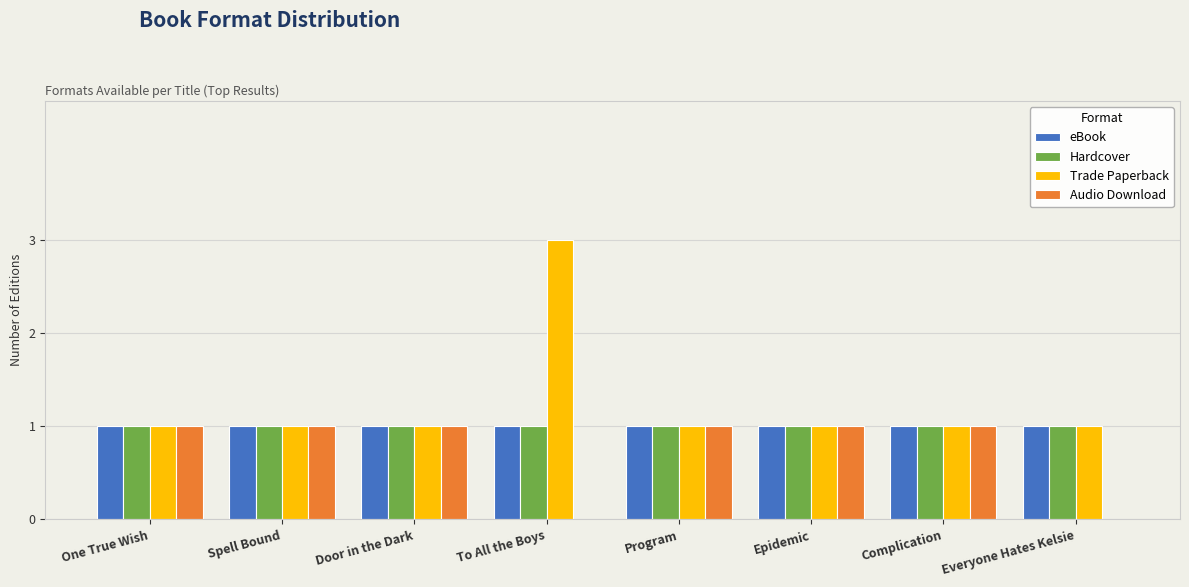

Reading left to right, transcribe all the data shown in this chart.

eBook: One True Wish=1	Spell Bound=1	Door in the Dark=1	To All the Boys=1	Program=1	Epidemic=1	Complication=1	Everyone Hates Kelsie=1
Hardcover: One True Wish=1	Spell Bound=1	Door in the Dark=1	To All the Boys=1	Program=1	Epidemic=1	Complication=1	Everyone Hates Kelsie=1
Trade Paperback: One True Wish=1	Spell Bound=1	Door in the Dark=1	To All the Boys=3	Program=1	Epidemic=1	Complication=1	Everyone Hates Kelsie=1
Audio Download: One True Wish=1	Spell Bound=1	Door in the Dark=1	To All the Boys=0	Program=1	Epidemic=1	Complication=1	Everyone Hates Kelsie=0